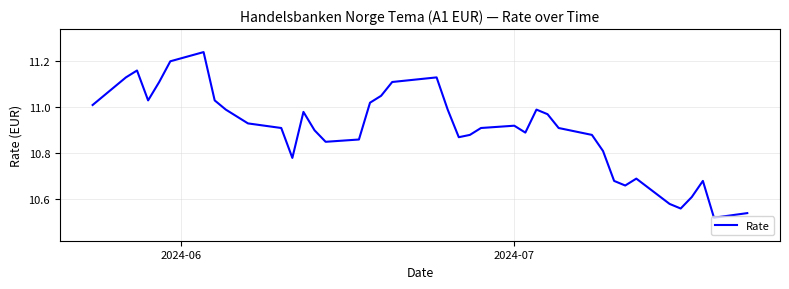

What is the difference between the maximum and minimum values?

0.7